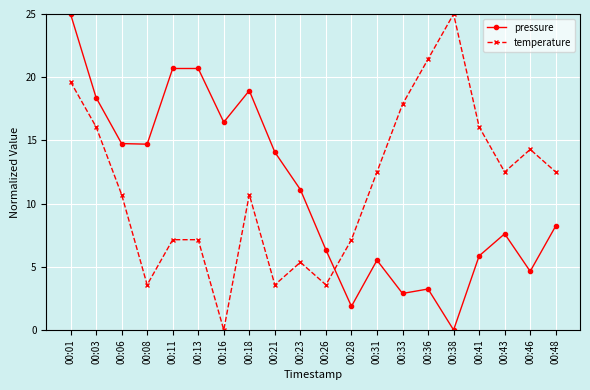

What is the value of the temperature point at the 2nd from the left?

16.1